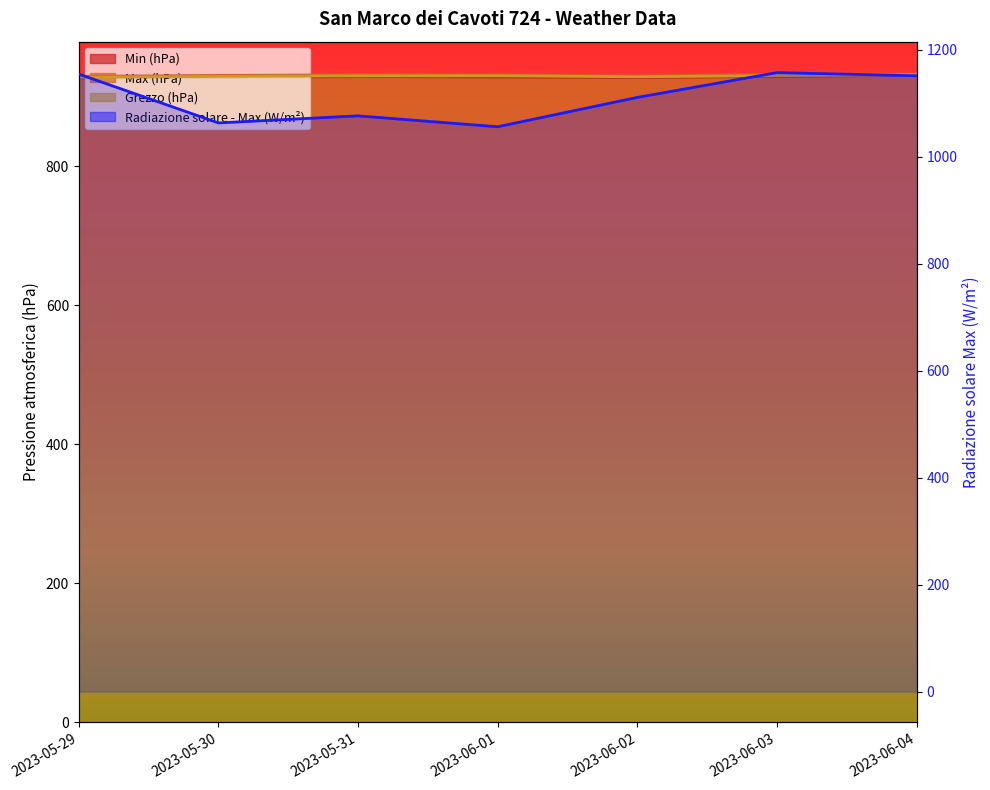

Between 2023-05-31 and 2023-06-04, which series saw the biggest shift?

Radiazione solare - Max (W/m2)